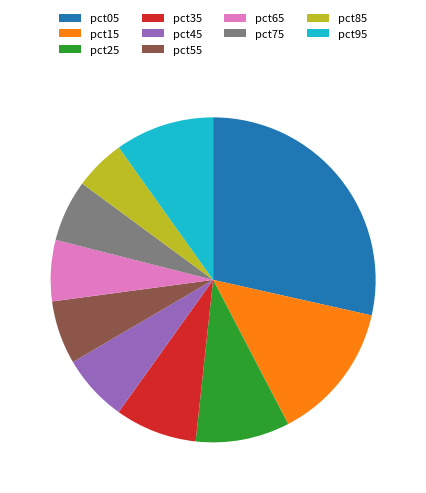

Is there any slice that represents more than half of the pie?

No